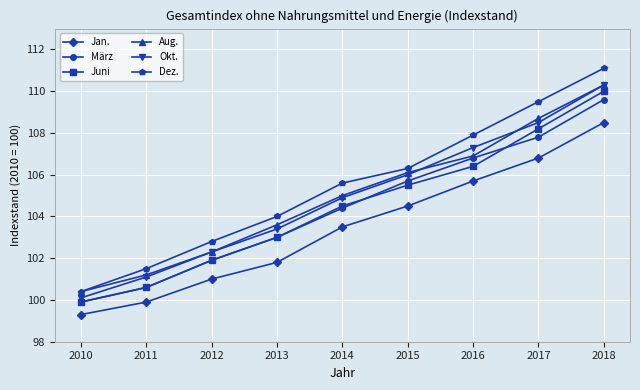

What is the difference between the second highest and minimum values in the Dez. series?

9.1